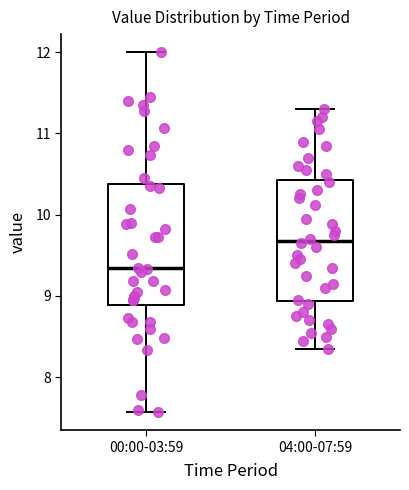

Where is the upper edge of the box for 04:00-07:59 on the y-axis? The values are not printed on the chart, so give them approximately, as read against the axis.

10.4